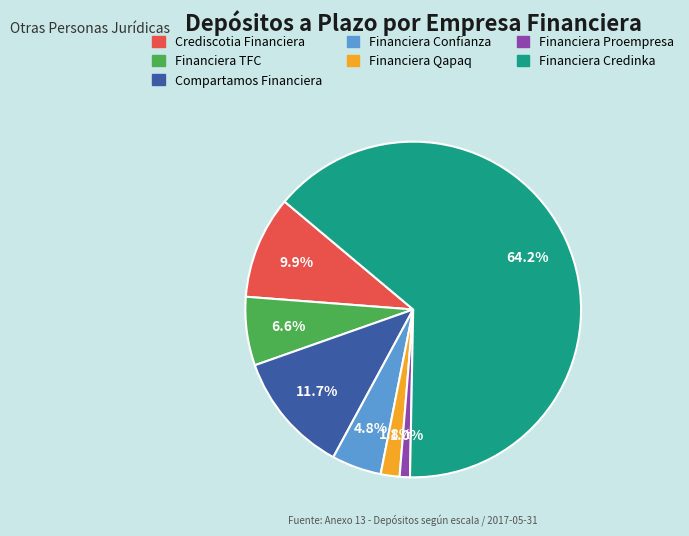

Does any single category account for the majority?

Yes